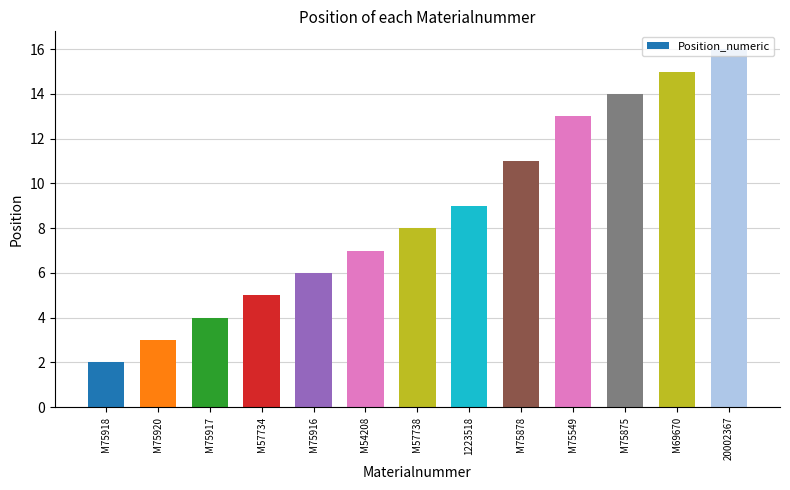

What position from the left is M57734?

4